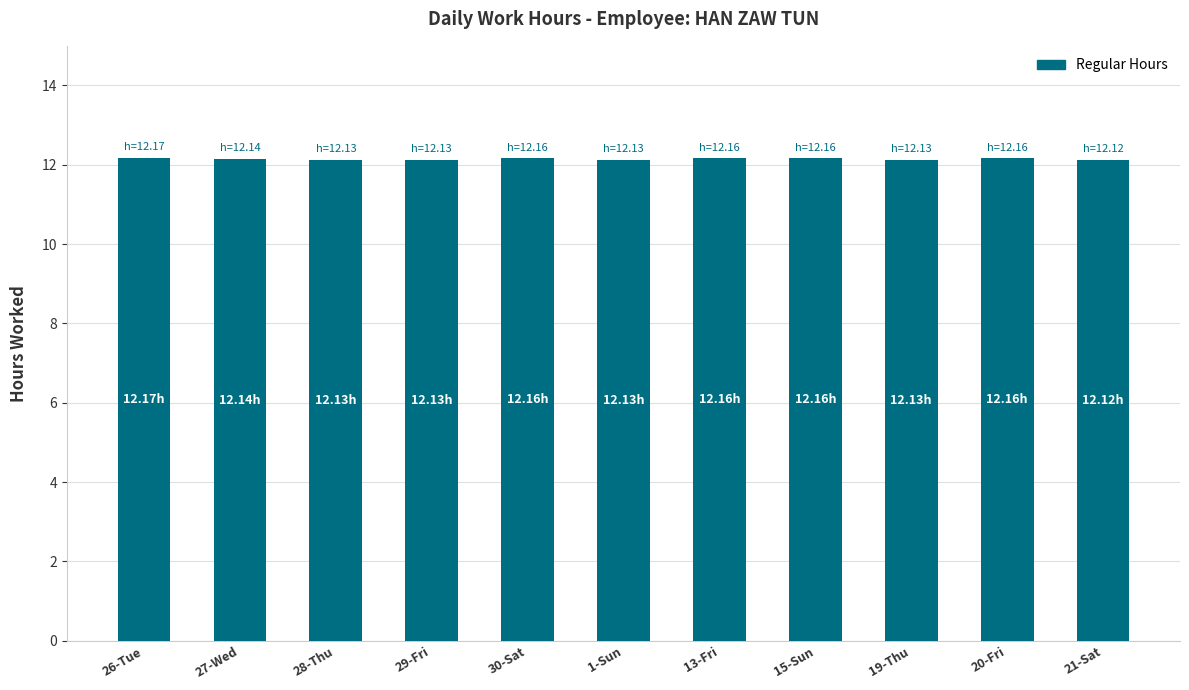

What is the sum of the values at 29-Fri and 15-Sun?

24.3